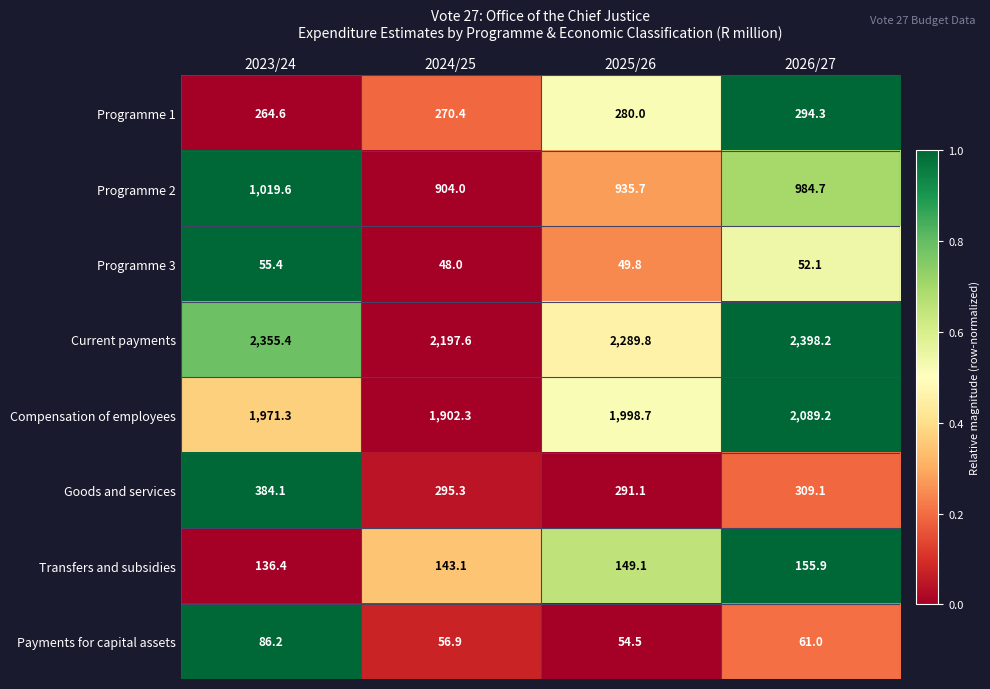

List the series in order of their peak value, highest first.

Current payments, Compensation of employees, Programme 2, Goods and services, Programme 1, Transfers and subsidies, Payments for capital assets, Programme 3